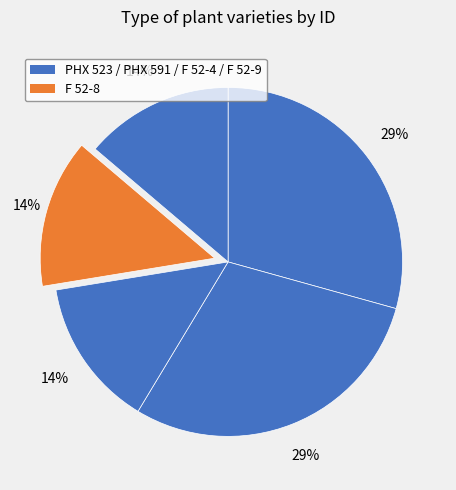

Count the number of slices in the pie.

5